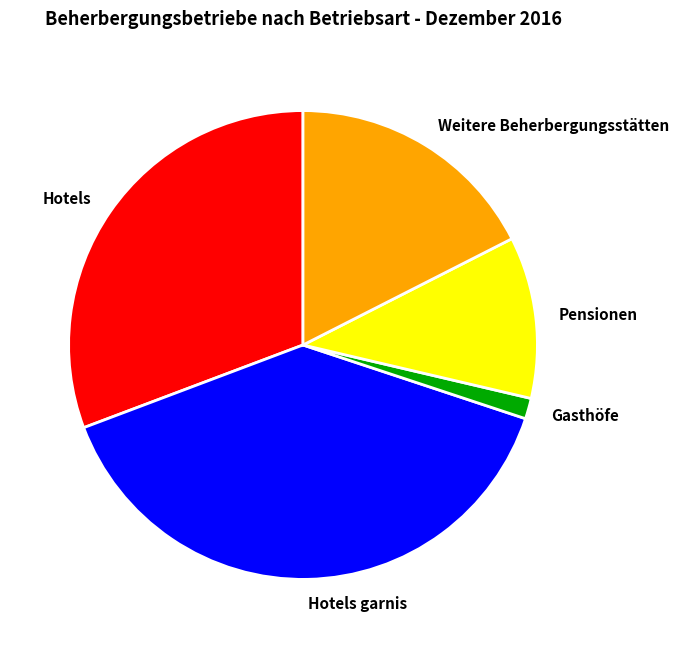

True or false: Pensionen accounts for 11% of the total.

True